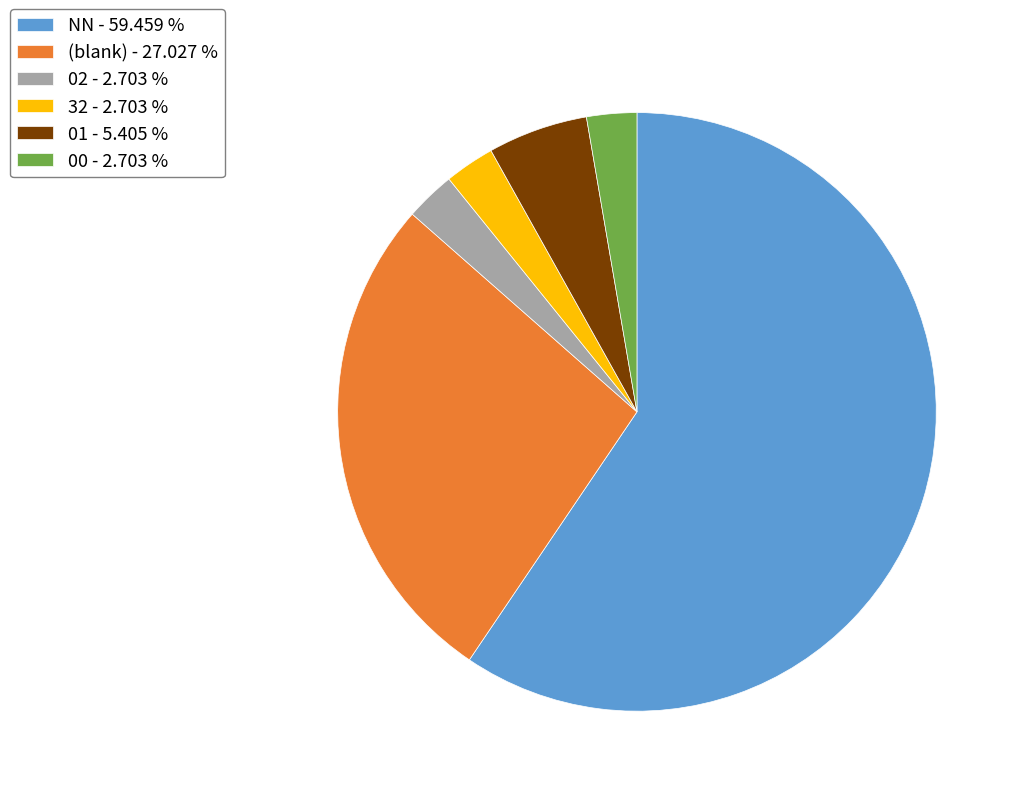

Which category has the biggest portion of the pie?

NN - 59.459 %